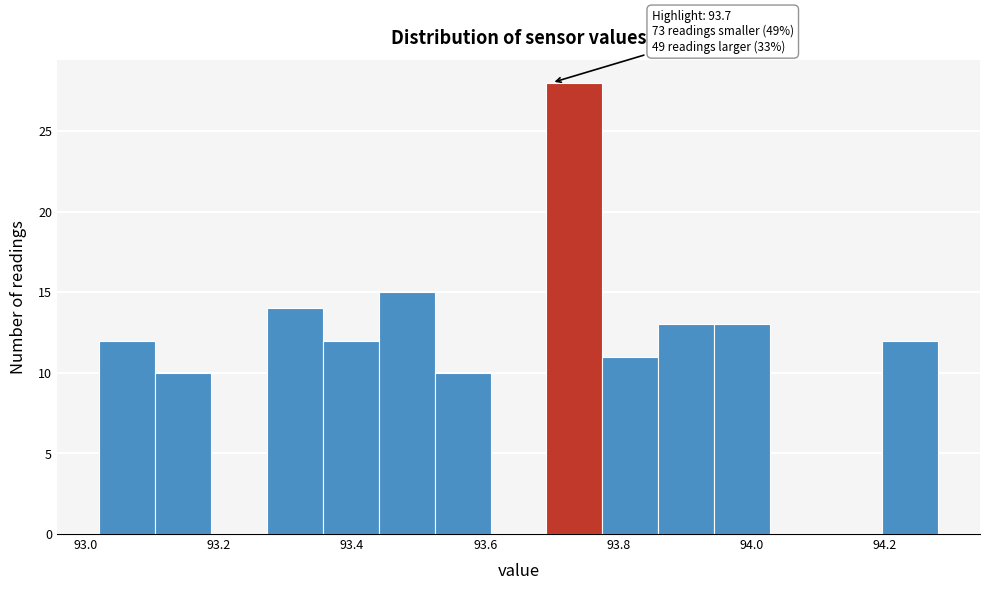

Which range on the x-axis has the tallest bar?

93.692 to 93.776